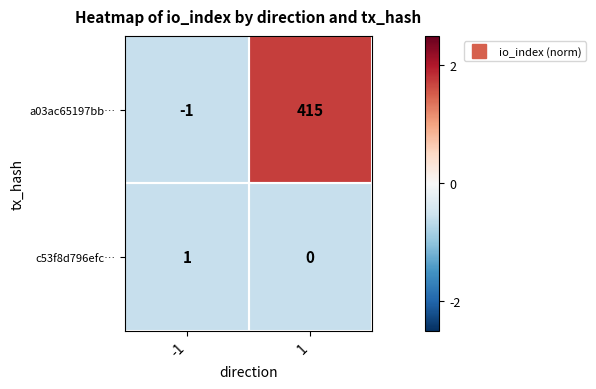

Read the a03ac65197bb… value at 1, to the nearest 5.

415